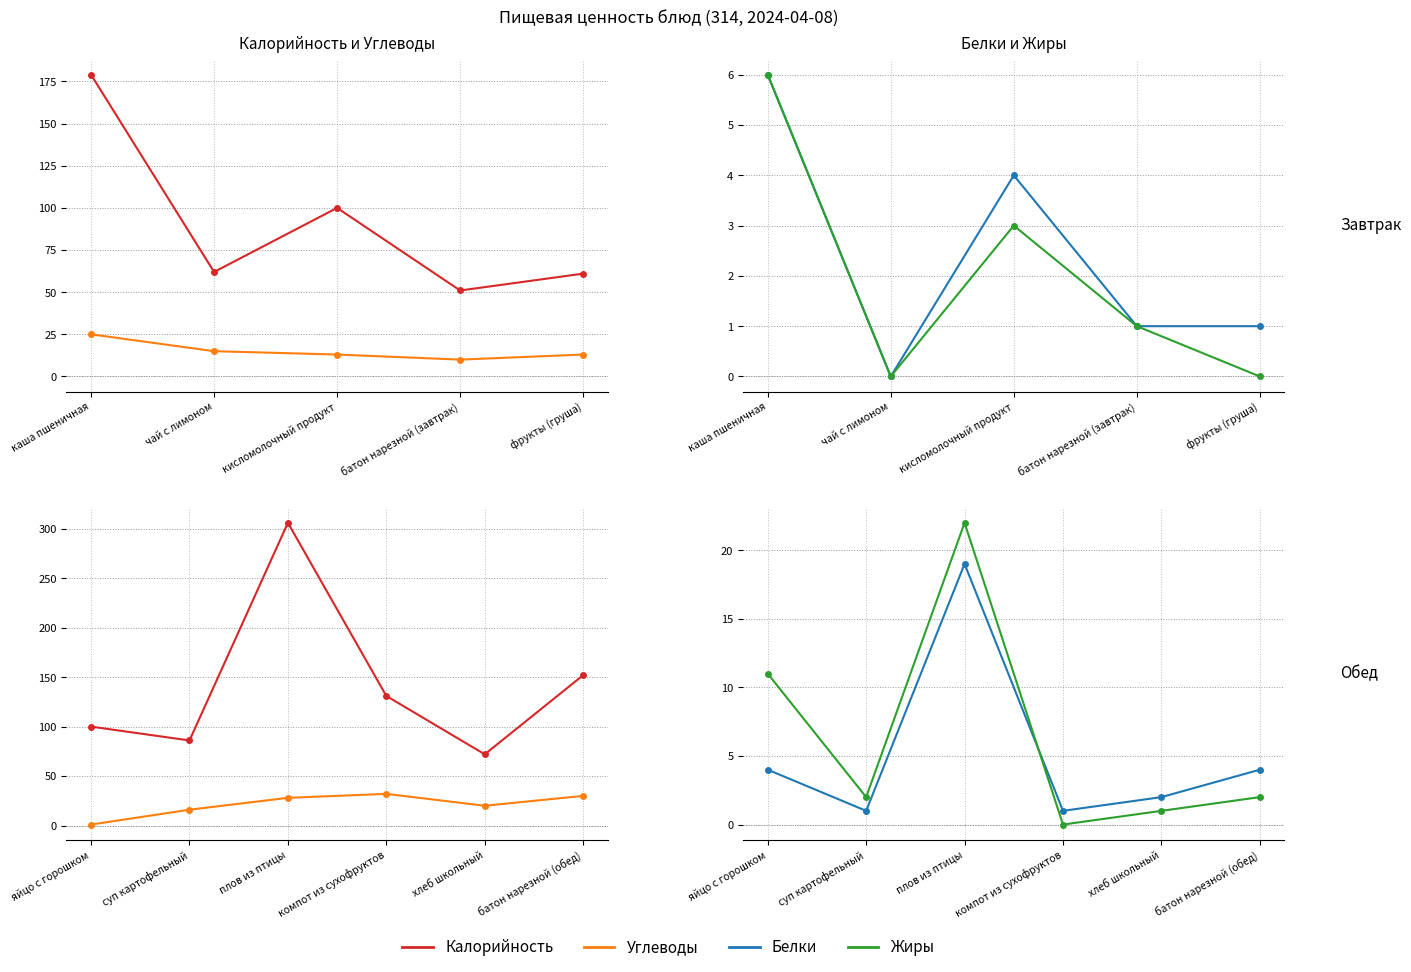

What is the value of the Калорийность point at the 6th from the left?

152